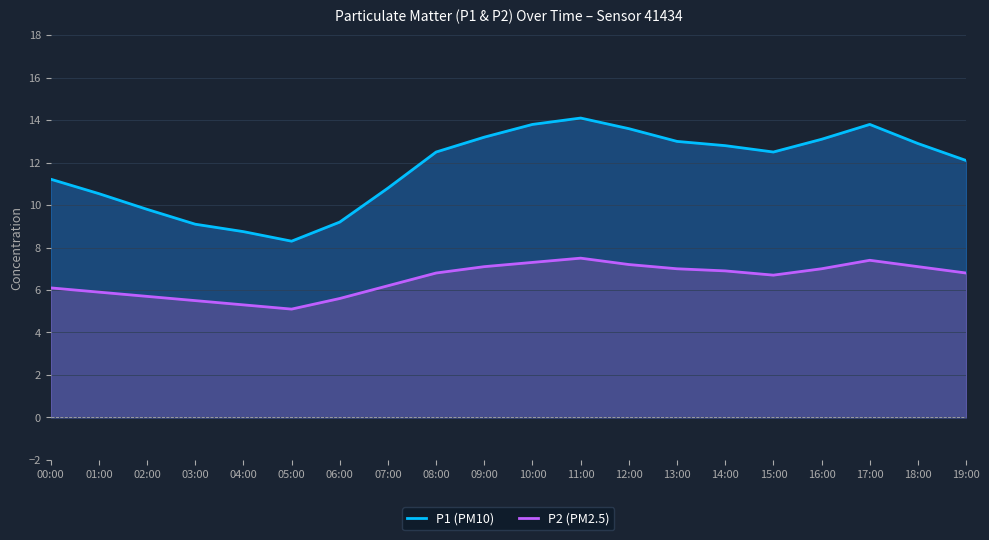

The value of P2 at 03:00 is 5.5. True or false?

True